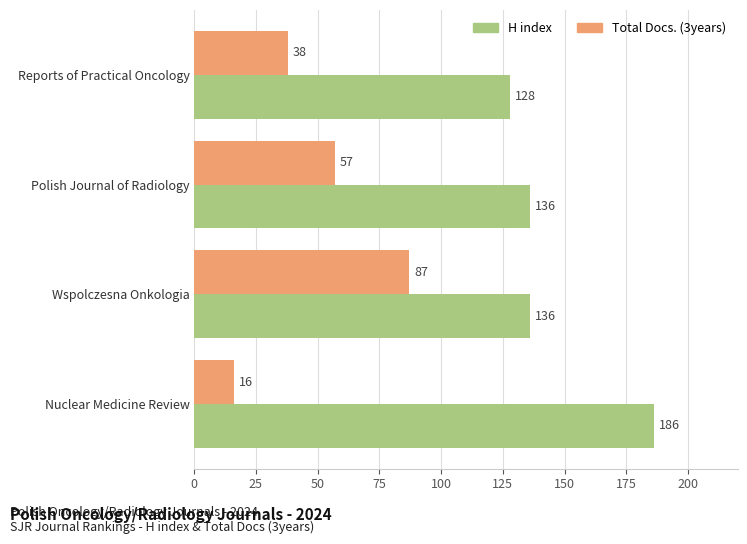

Between Reports of Practical Oncology and Wspolczesna Onkologia, which series saw the biggest shift?

Total Docs. (3years)